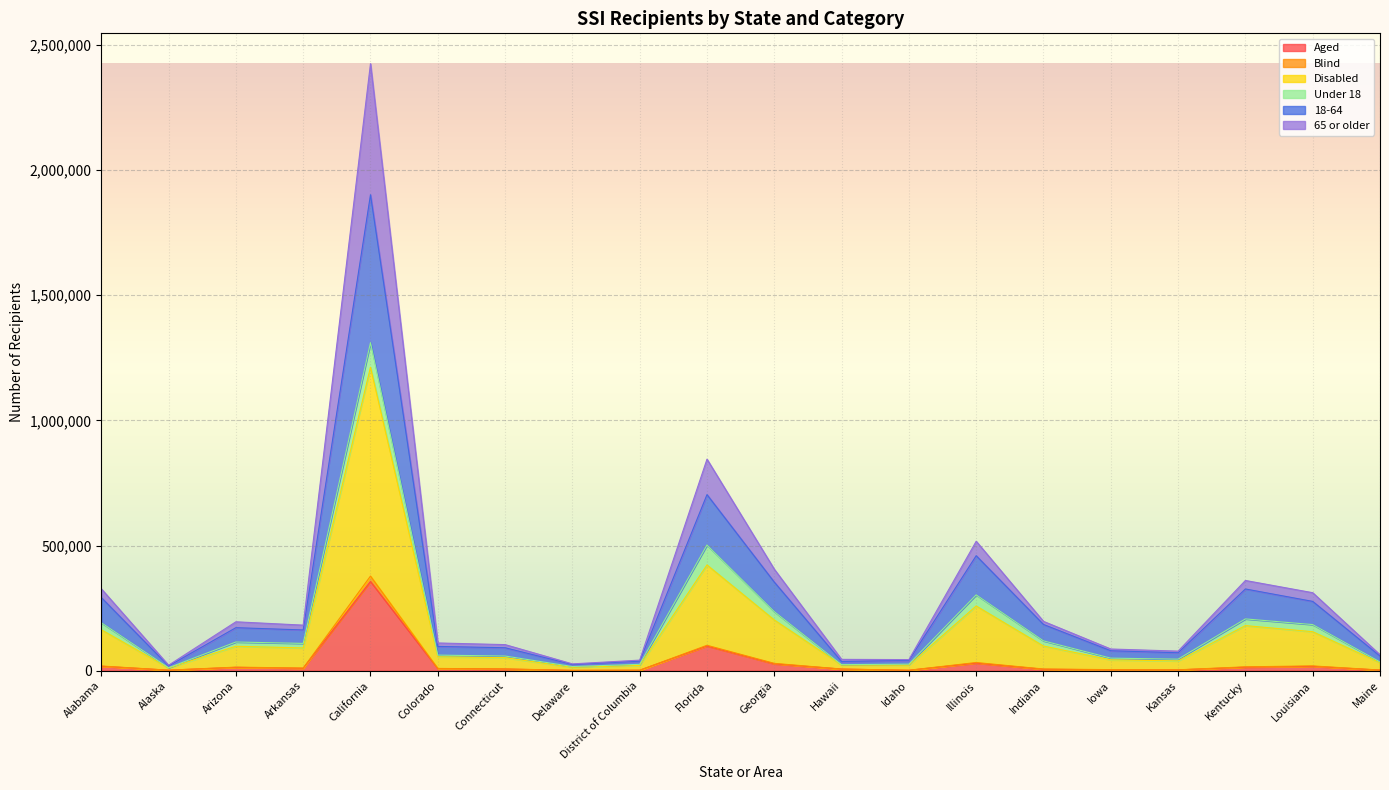

What is the total value across all series at Maine?

63956